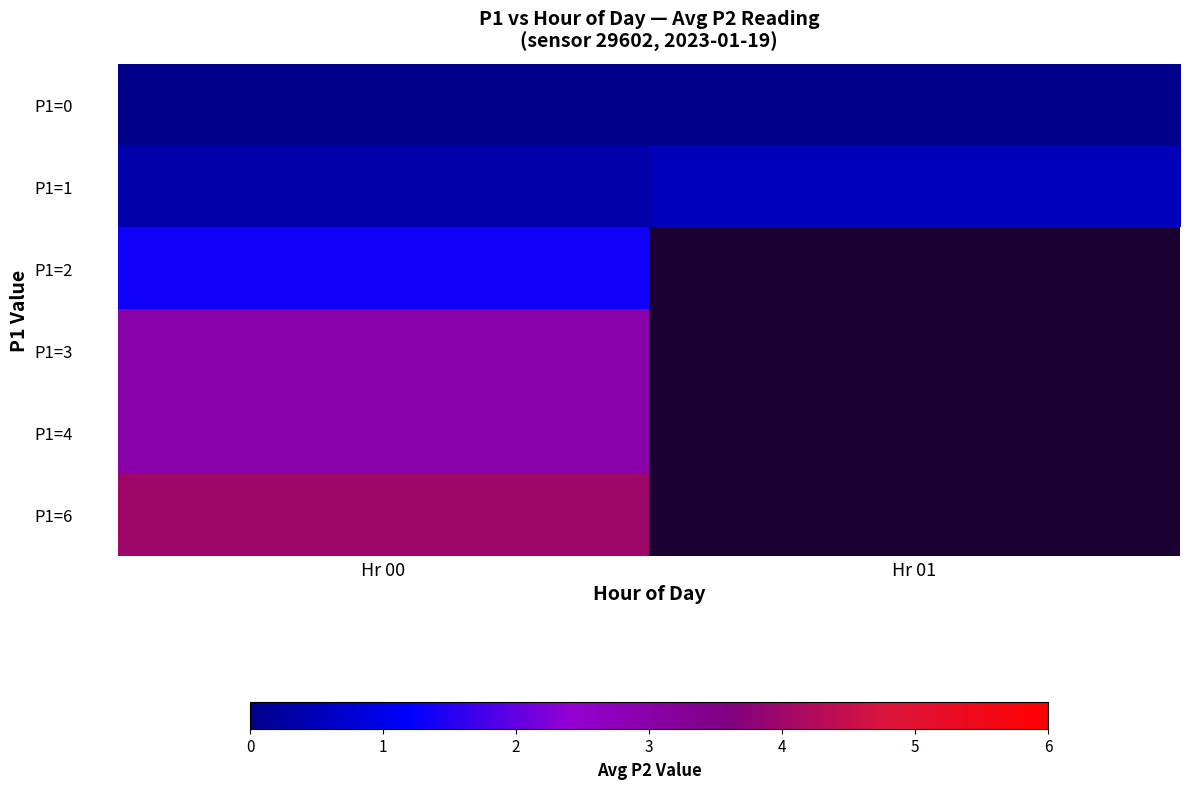

Count the number of categories in the chart.

2